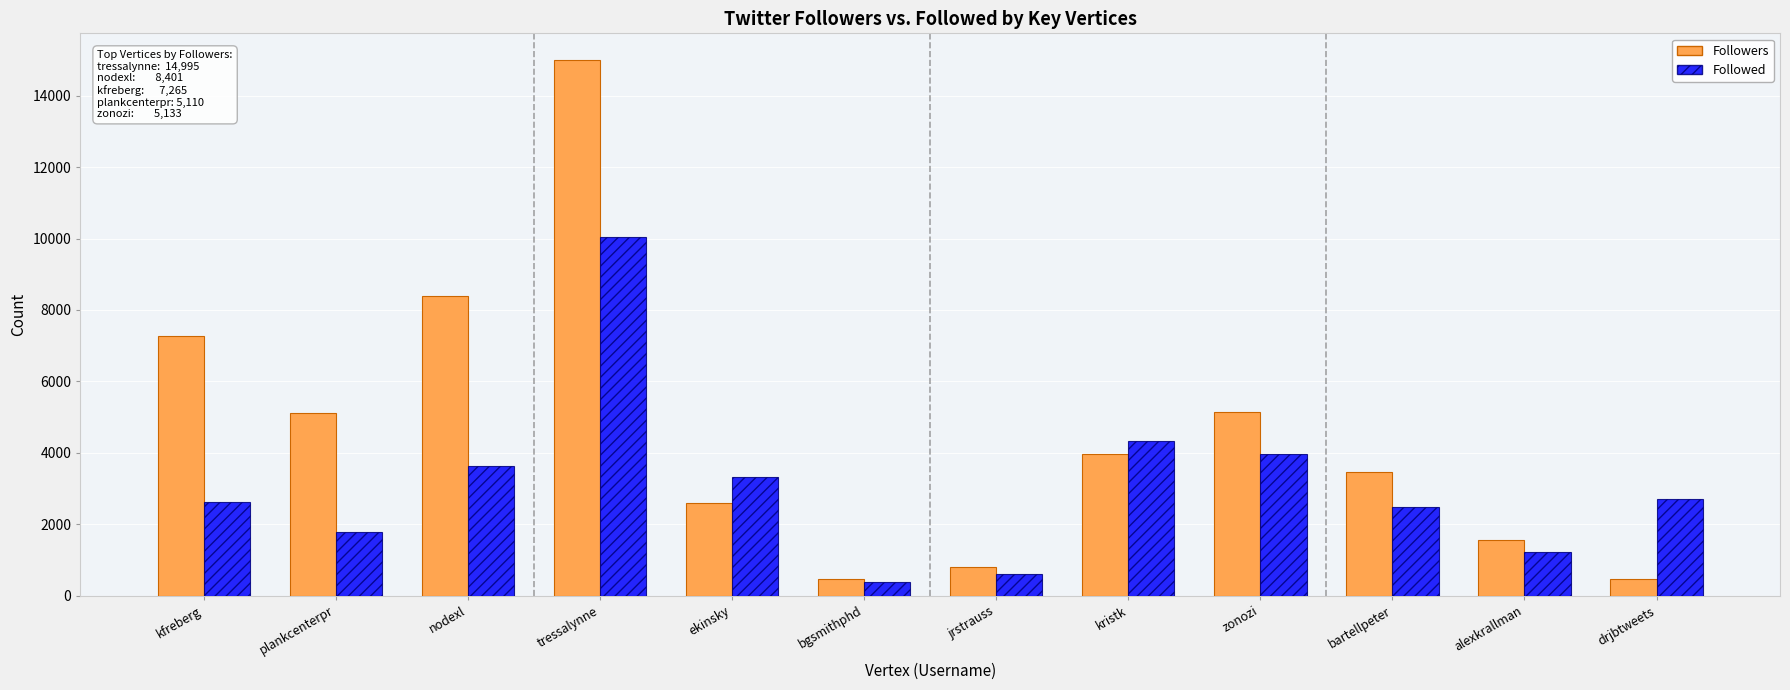

Which series has the widest spread of values?

Followers